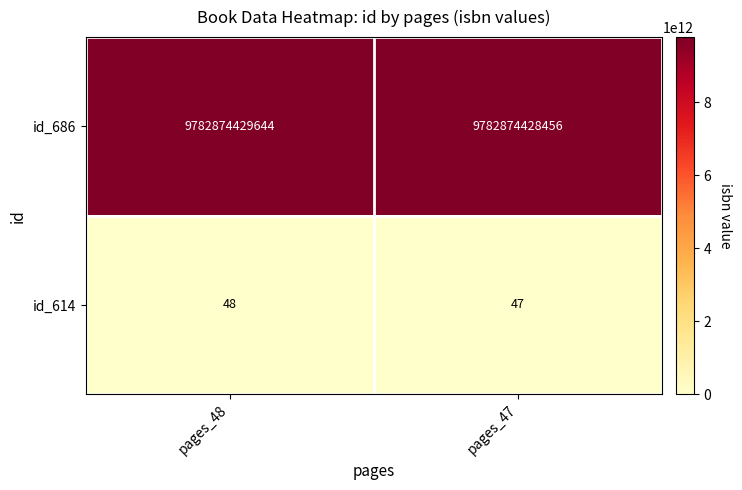

Which series changed the most between pages_48 and pages_47?

id_686